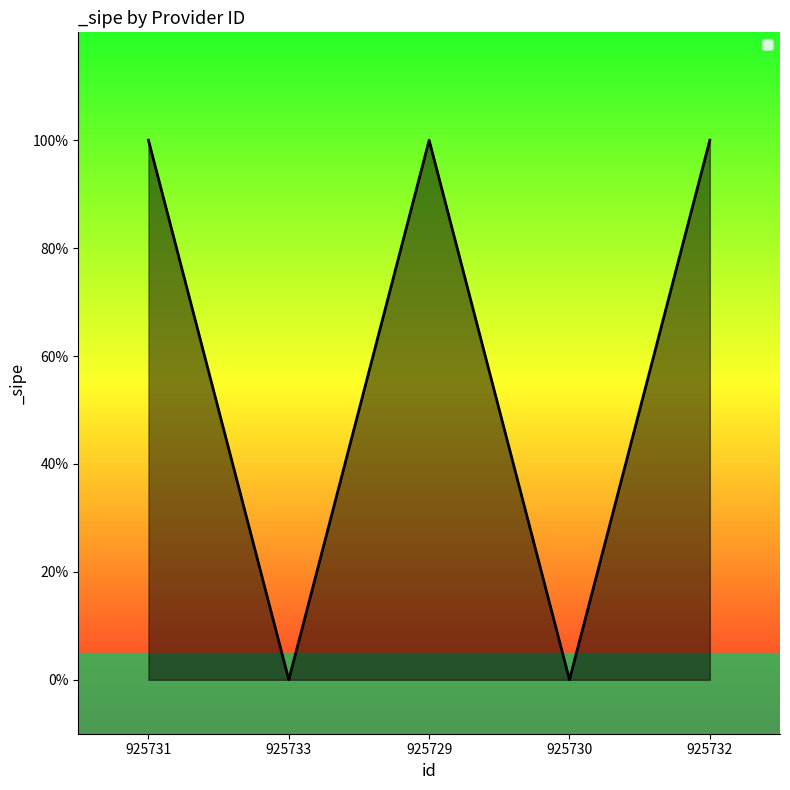

Where is the data nearest to the value 0?

925733